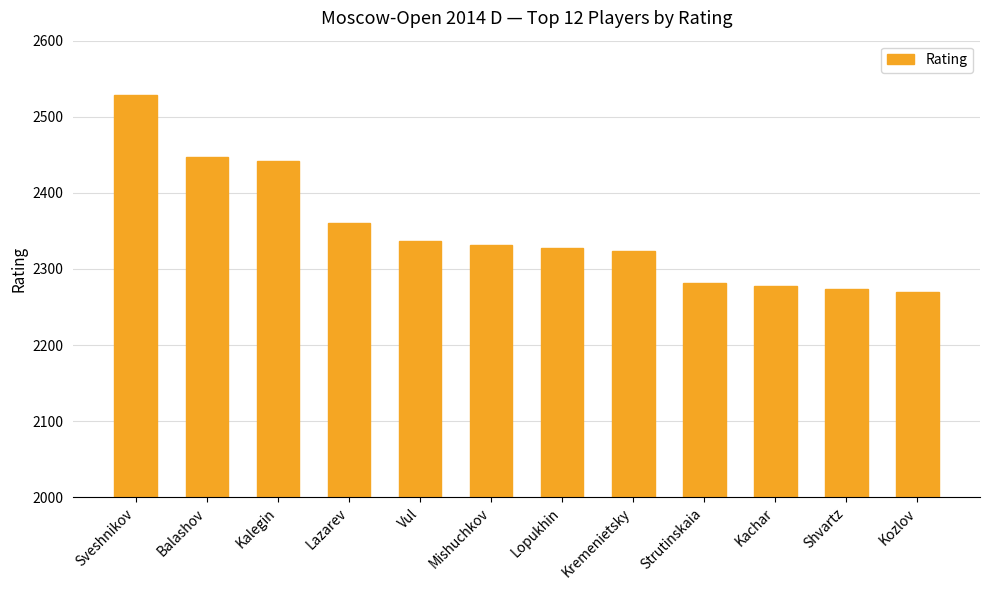

What is the label of the 8th bar from the left?

Kremenietsky